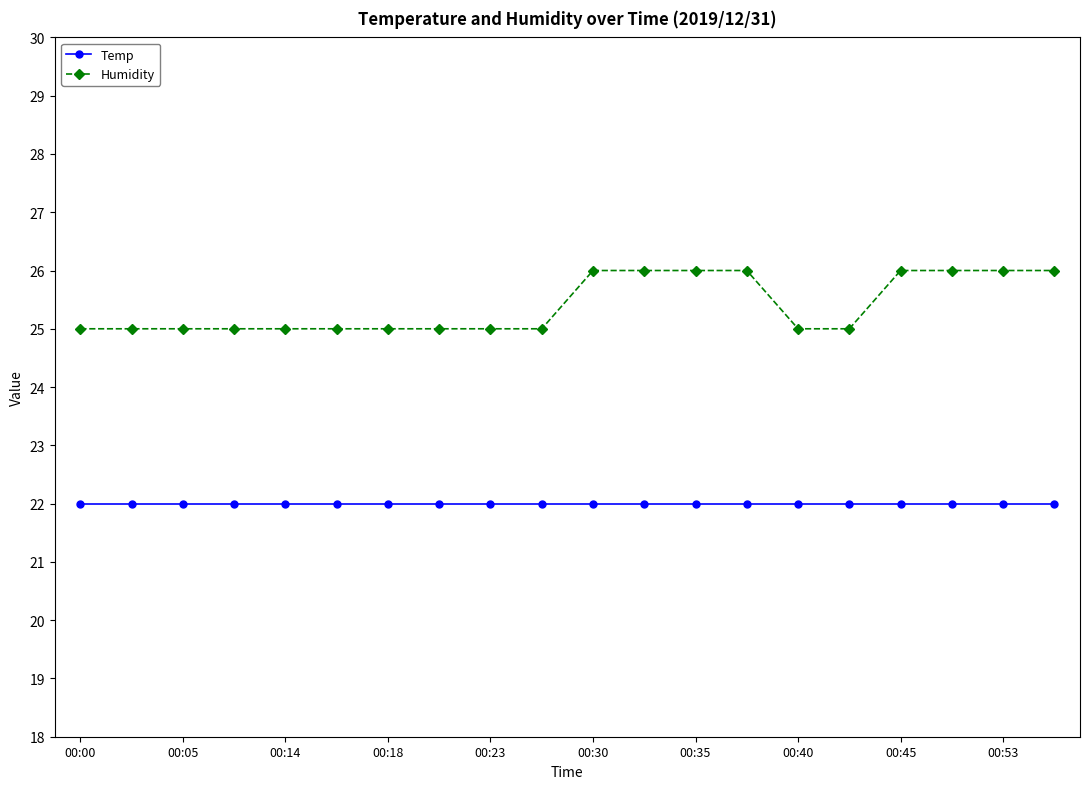

Which series has the largest range (max minus min)?

Humidity